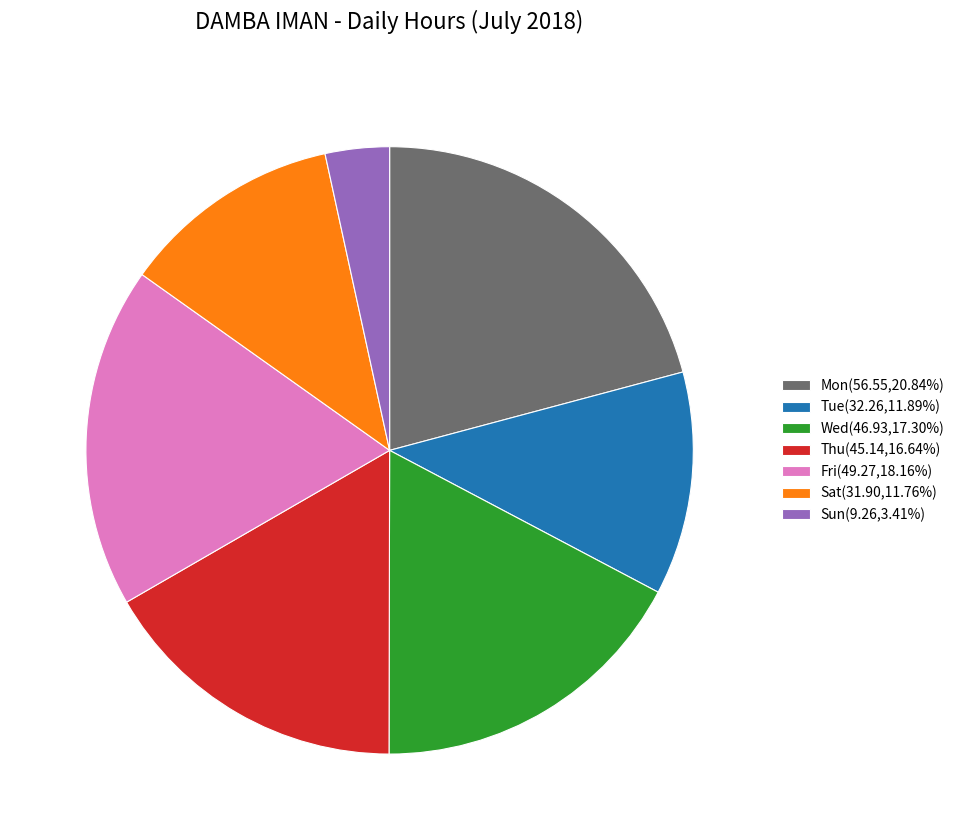

Is the sum of Mon(56.55,20.84%) and Thu(45.14,16.64%) greater than half?

No